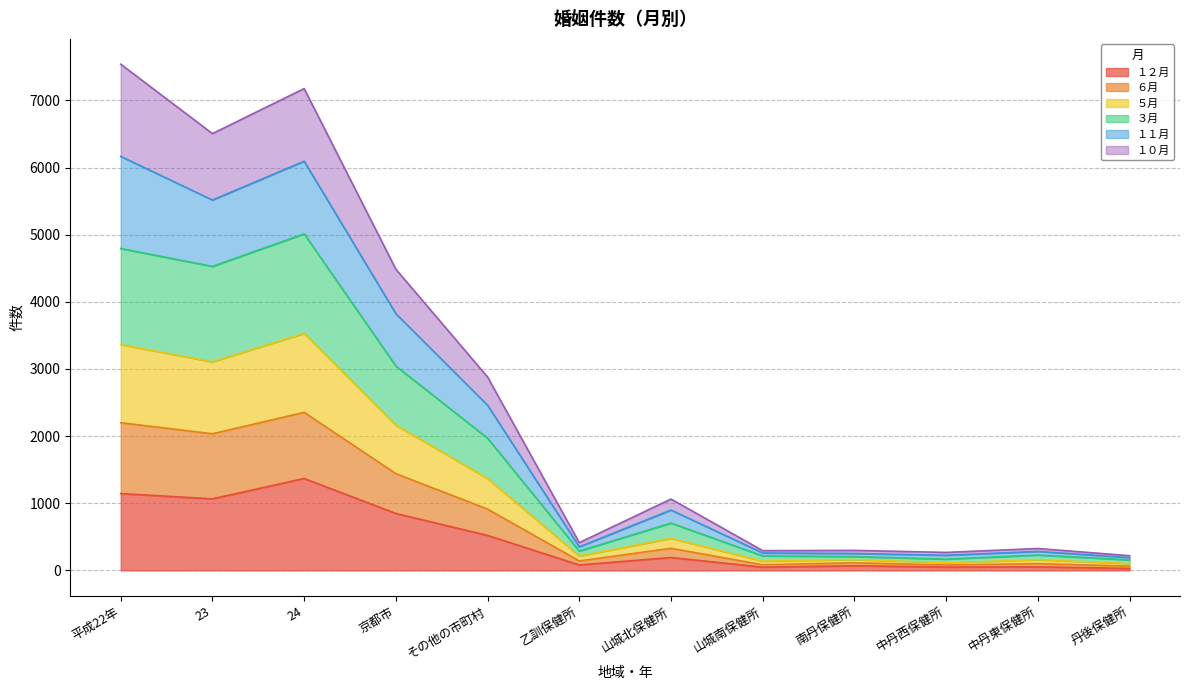

What are all the series names shown in the legend?

１２月, ６月, ５月, ３月, １１月, １０月